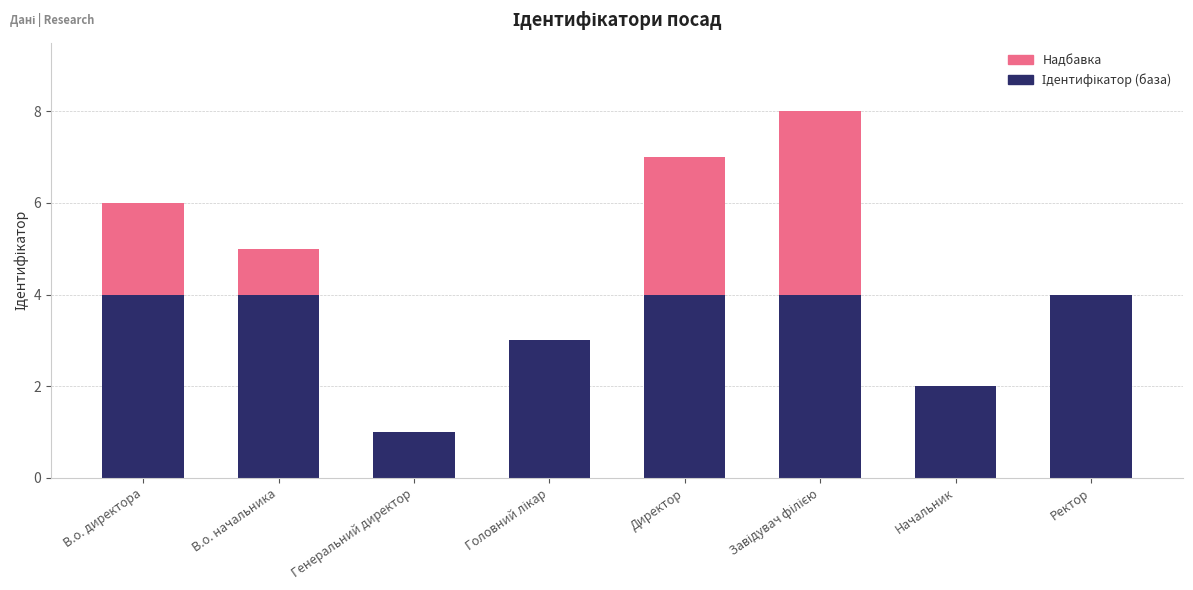

What is the sum of the Ідентифікатор values at Начальник and В.о. начальника?

7